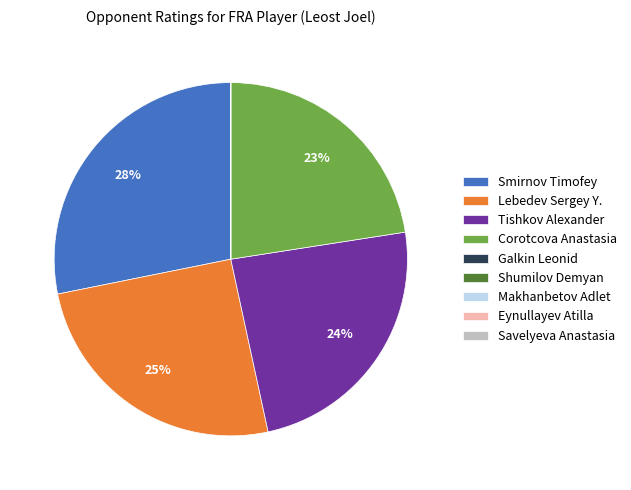

Is it true that Tishkov Alexander is 39% of the pie?

False